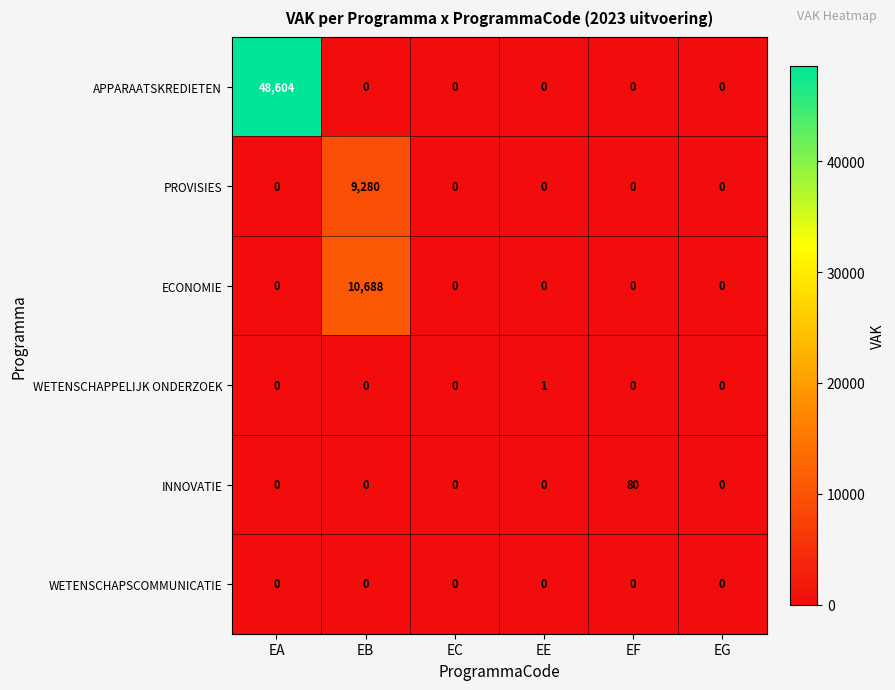

Which series has the largest range (max minus min)?

APPARAATSKREDIETEN